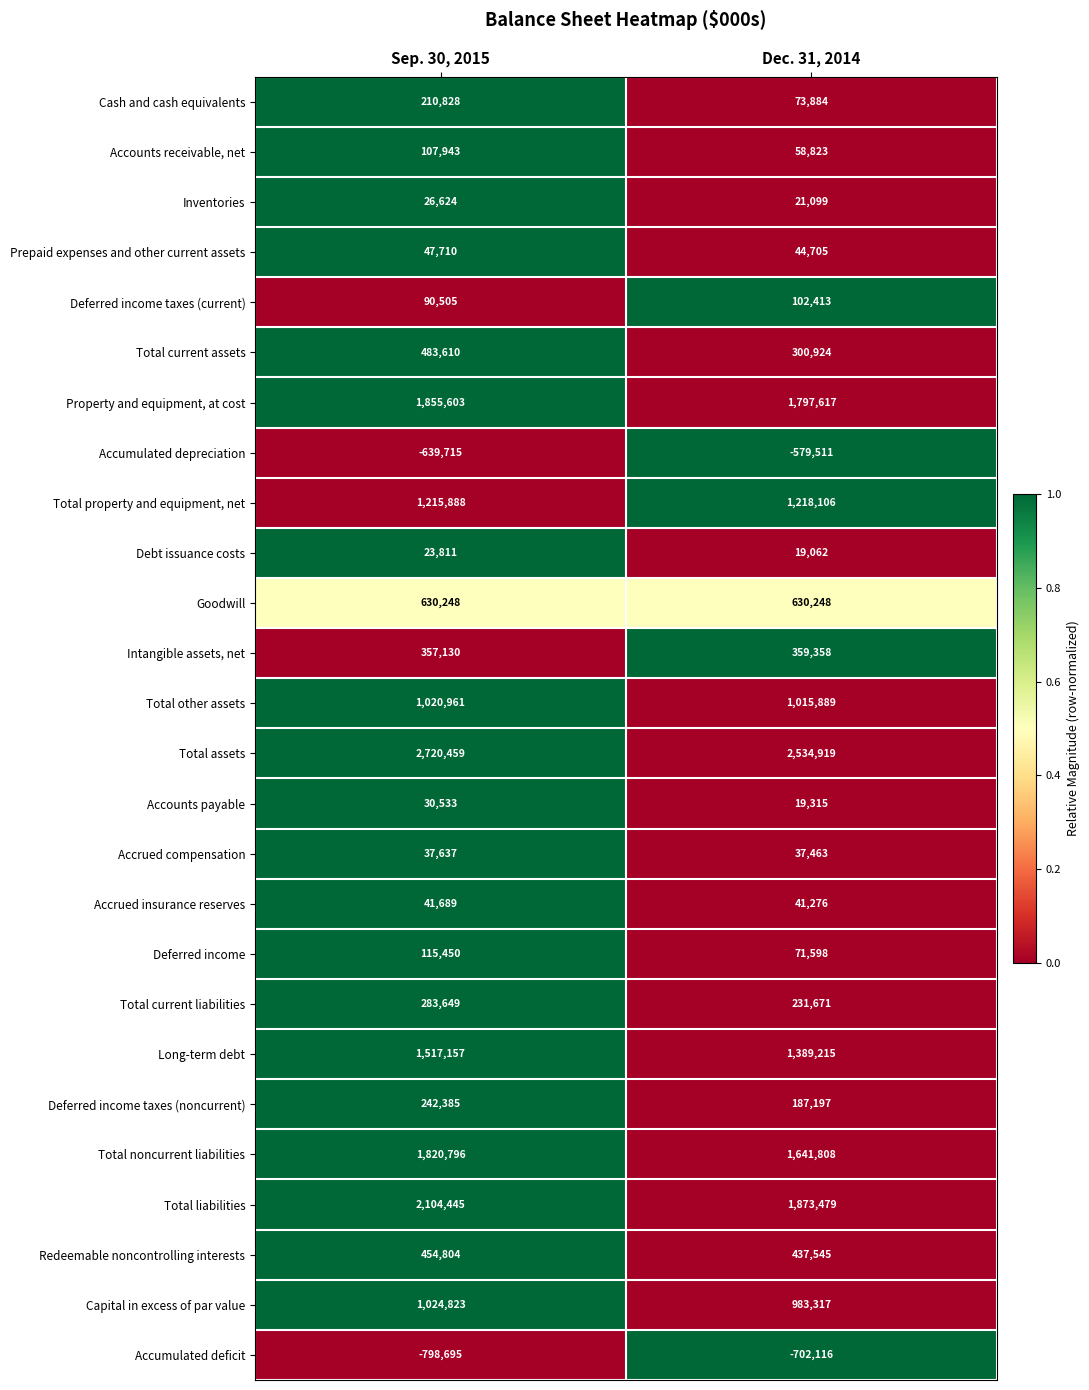

What is the difference between the maximum and minimum values in the Debt issuance costs series?

4749